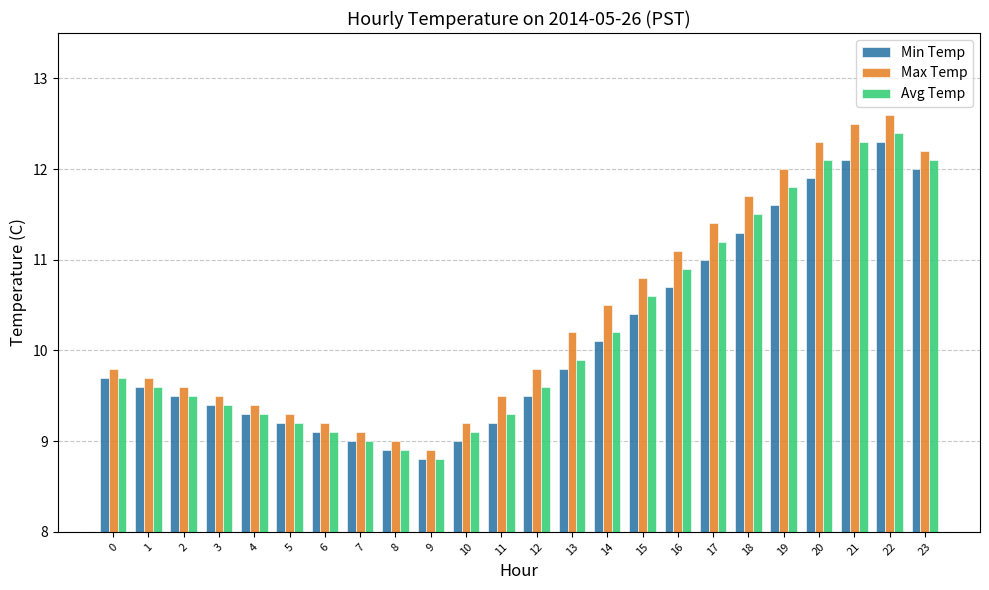

How many groups of bars are there?

24